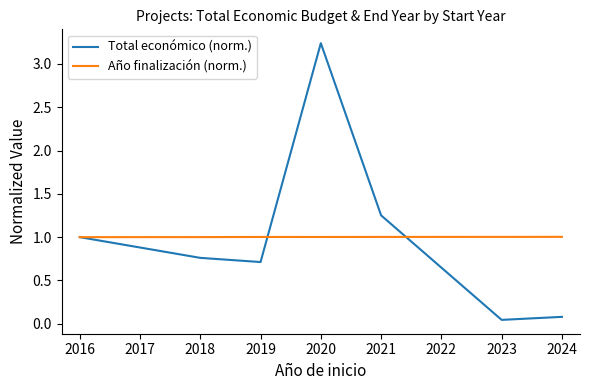

True or false: Año finalización (norm.) has a value of 0.5 at 2019.

False